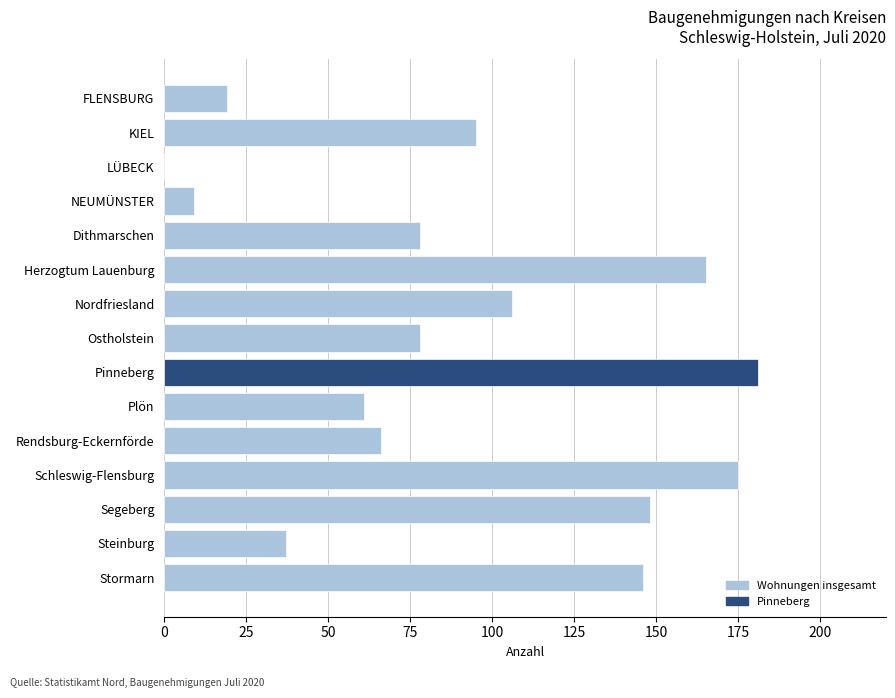

Reading top to bottom, transcribe all the data shown in this chart.

FLENSBURG=19	KIEL=95	LÜBECK=0	NEUMÜNSTER=9	Dithmarschen=78	Herzogtum Lauenburg=165	Nordfriesland=106	Ostholstein=78	Pinneberg=181	Plön=61	Rendsburg-Eckernförde=66	Schleswig-Flensburg=175	Segeberg=148	Steinburg=37	Stormarn=146